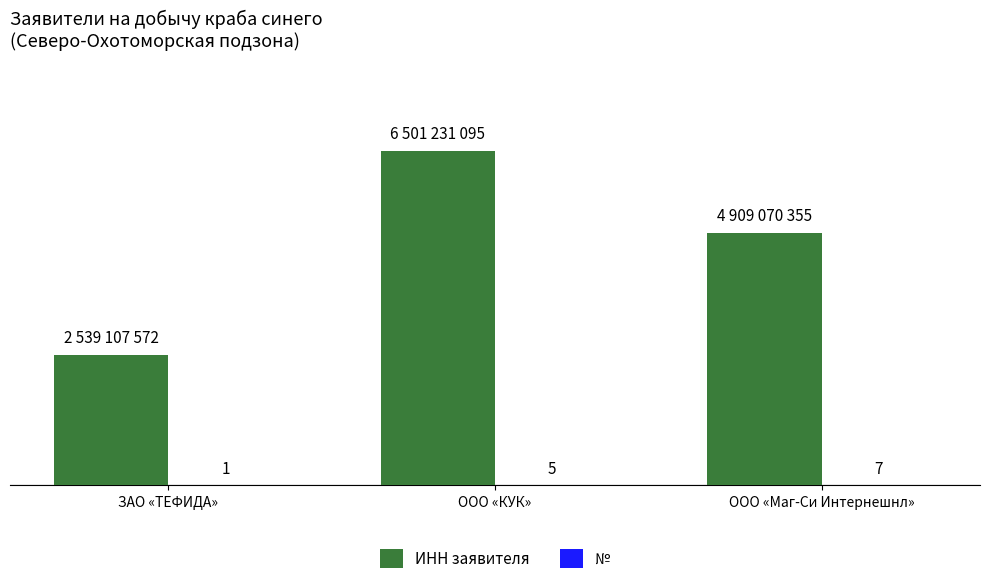

Between ООО «КУК» and ООО «Маг-Си Интернешнл», which series saw the biggest shift?

ИНН заявителя